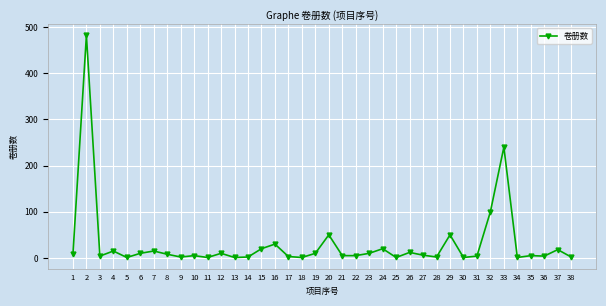

What is the sum of all values?

1164